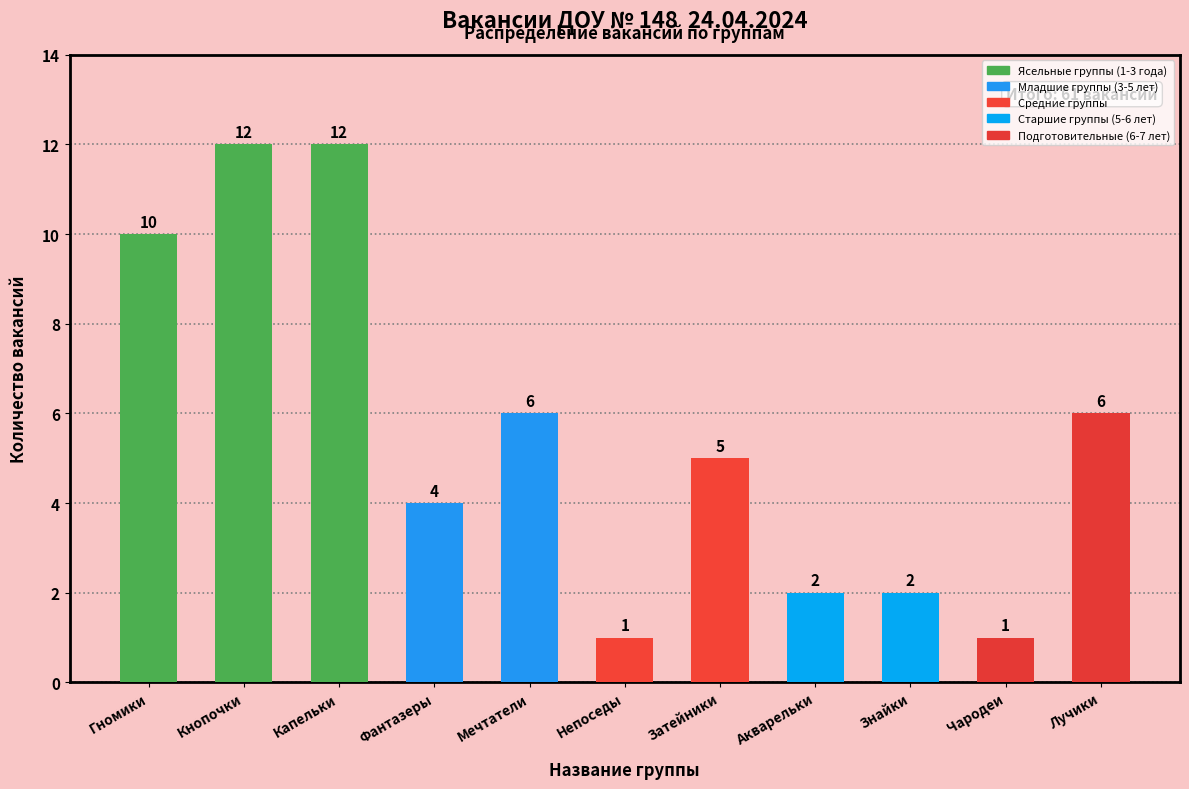

What is the maximum value shown in the chart?

12